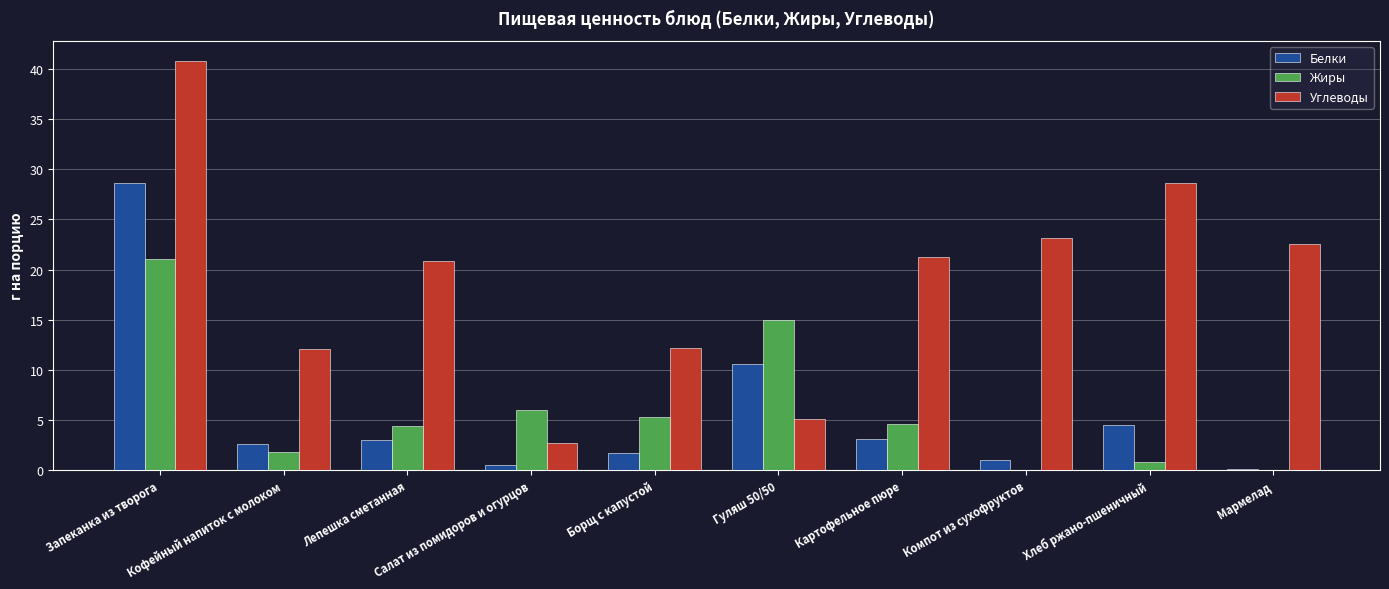

What is the highest value of the Белки series?

28.6